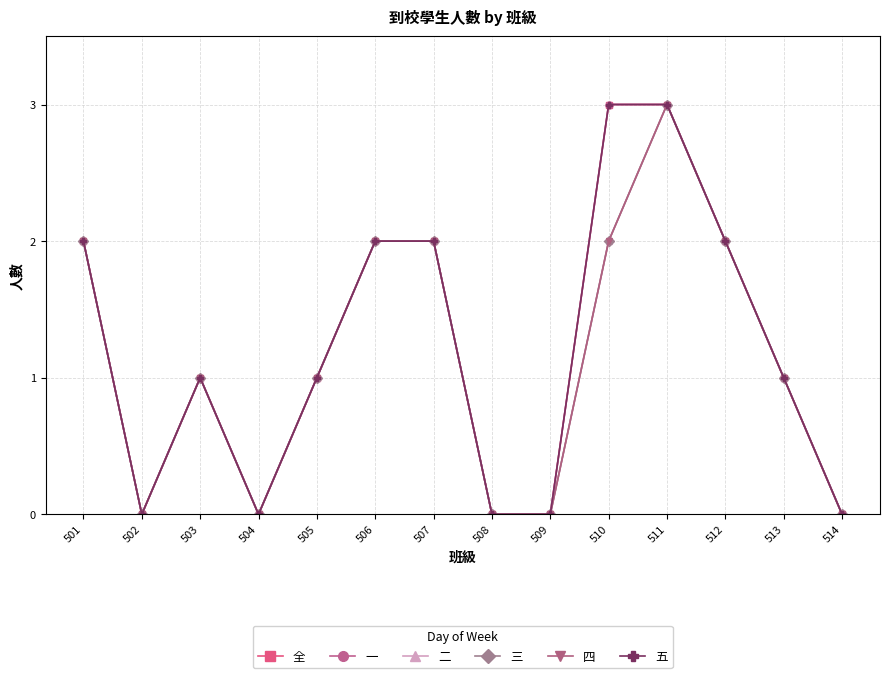

Is this an area chart (filled region under the line)?

No